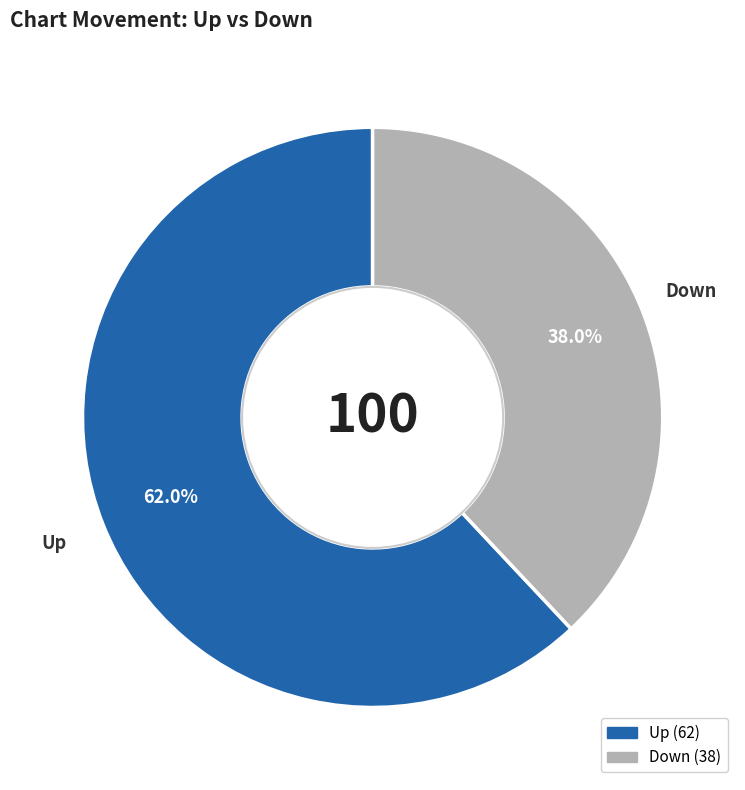

How many slices are in this pie chart?

2